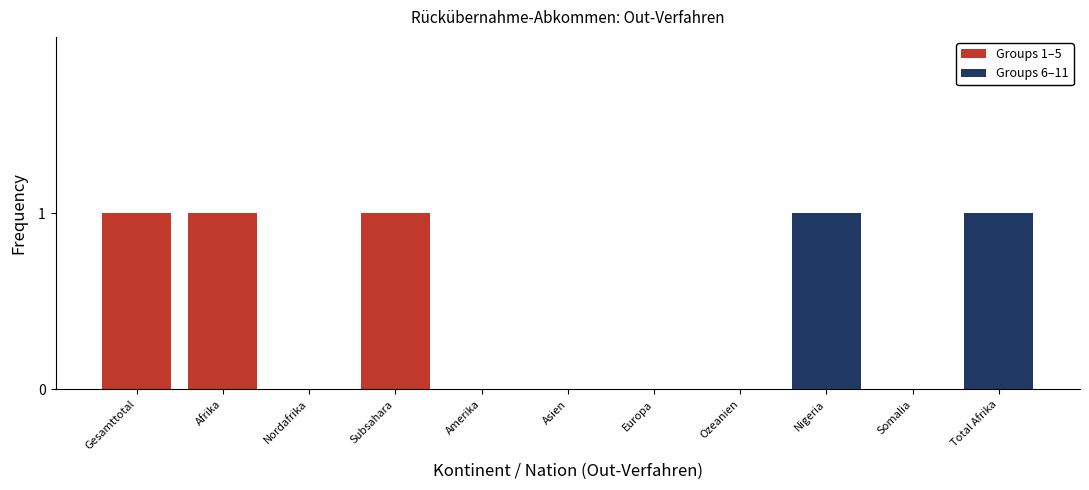

Reading left to right, what are all the values shown in this chart?

Gesamttotal=1	Afrika=1	Nordafrika=0	Subsahara=1	Amerika=0	Asien=0	Europa=0	Ozeanien=0	Nigeria=1	Somalia=0	Total Afrika=1